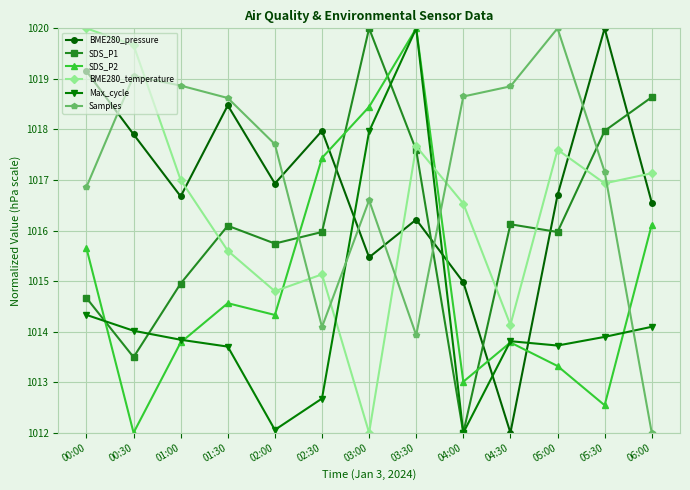

True or false: Max_cycle has a value of 1014.0 at 00:30.

True